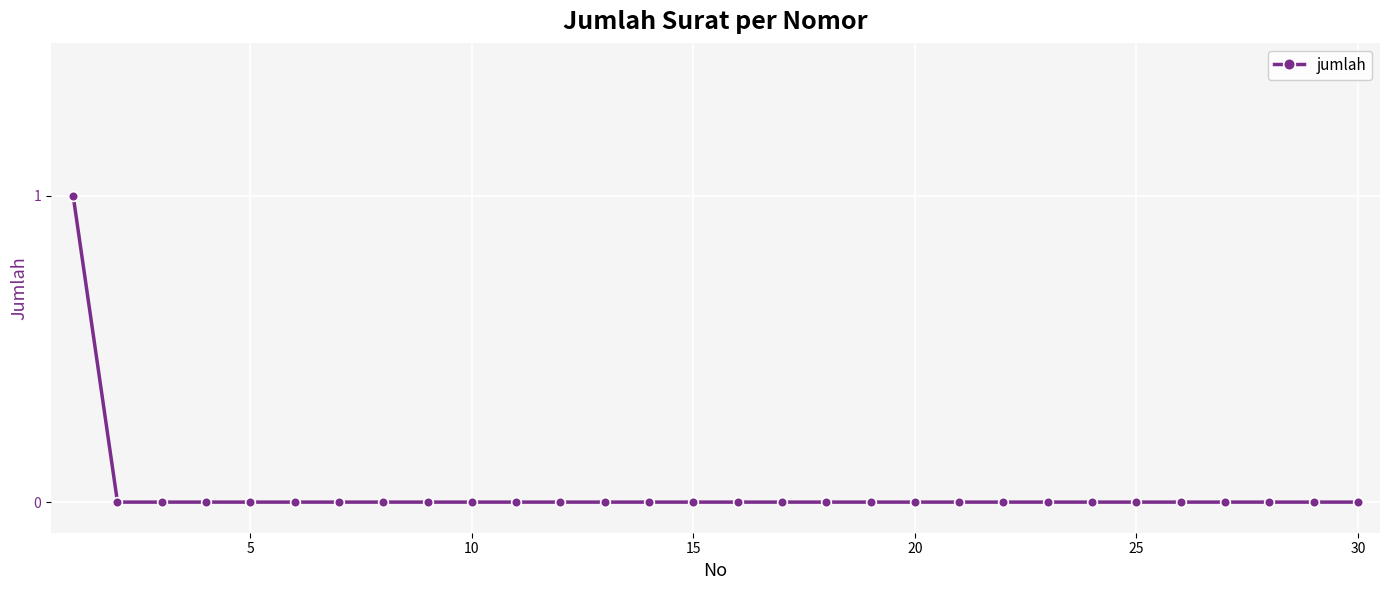

How many lines are shown in the chart?

1